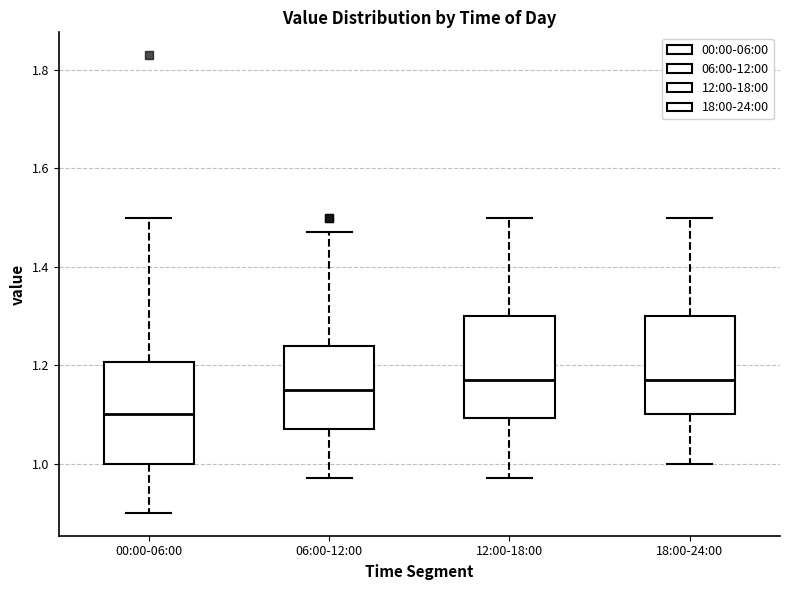

Where does the median line of the box for 06:00-12:00 sit on the y-axis? The values are not printed on the chart, so give them approximately, as read against the axis.

1.16